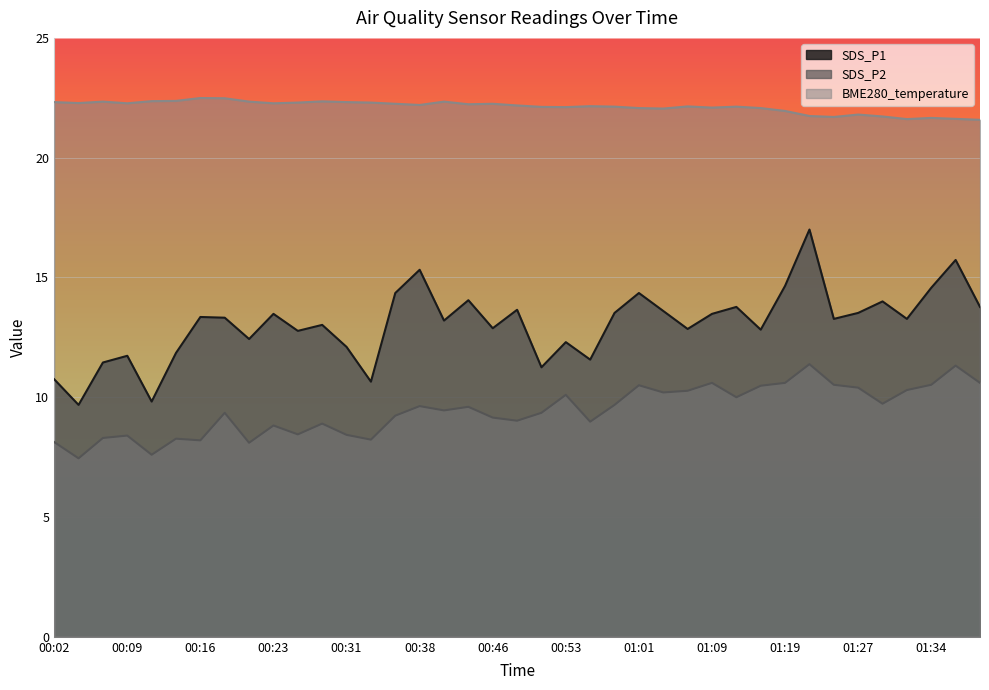

Which has a higher value, 01:03 or 01:39?

01:39